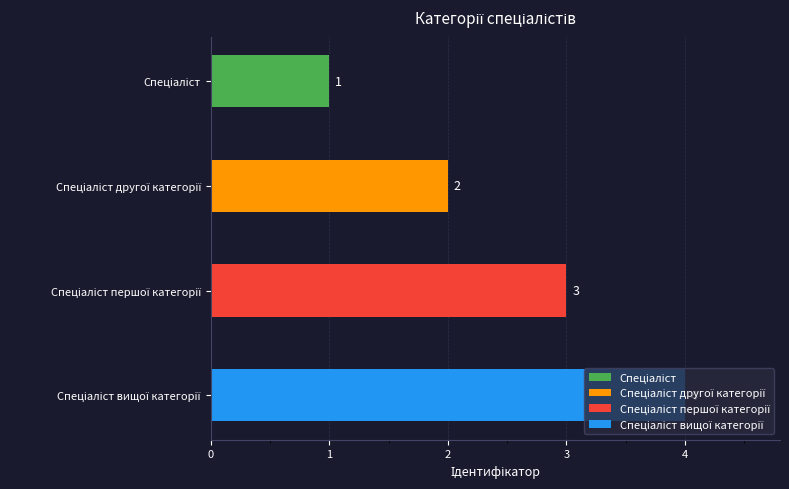

What is the greatest value displayed?

4